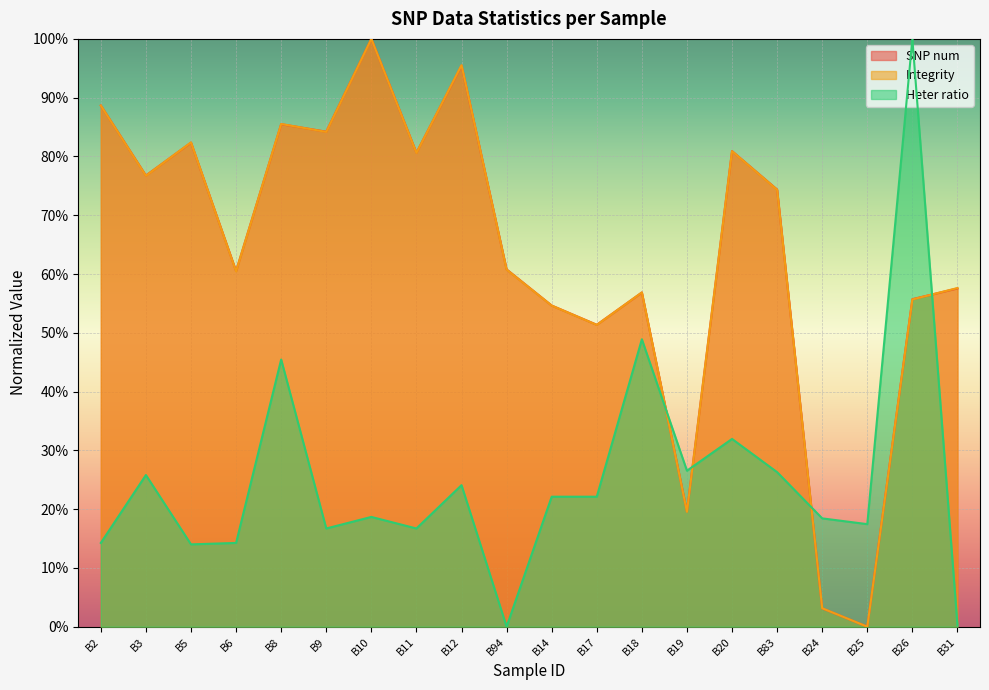

What is the label of the 4th point from the left?

B6